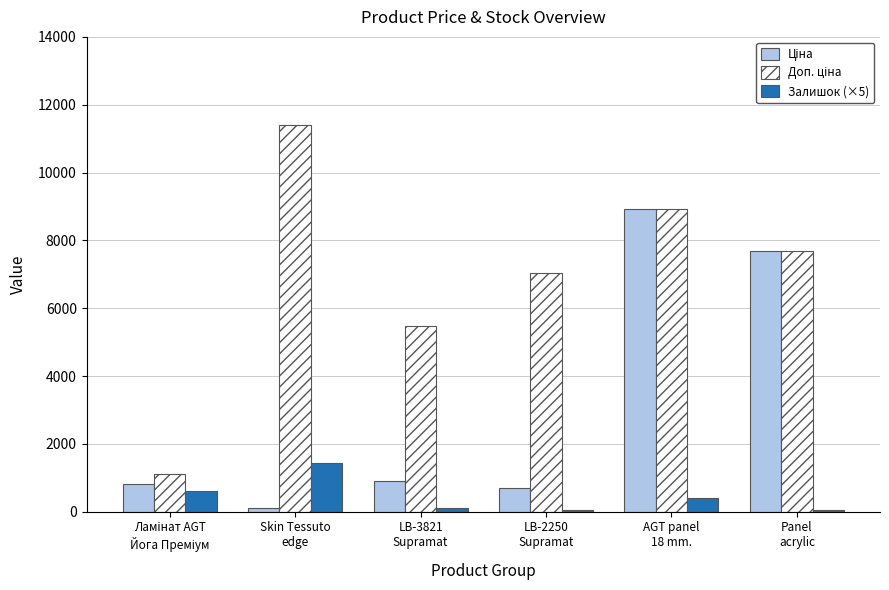

What is the highest value of the Залишок (×5) series?

1445.0